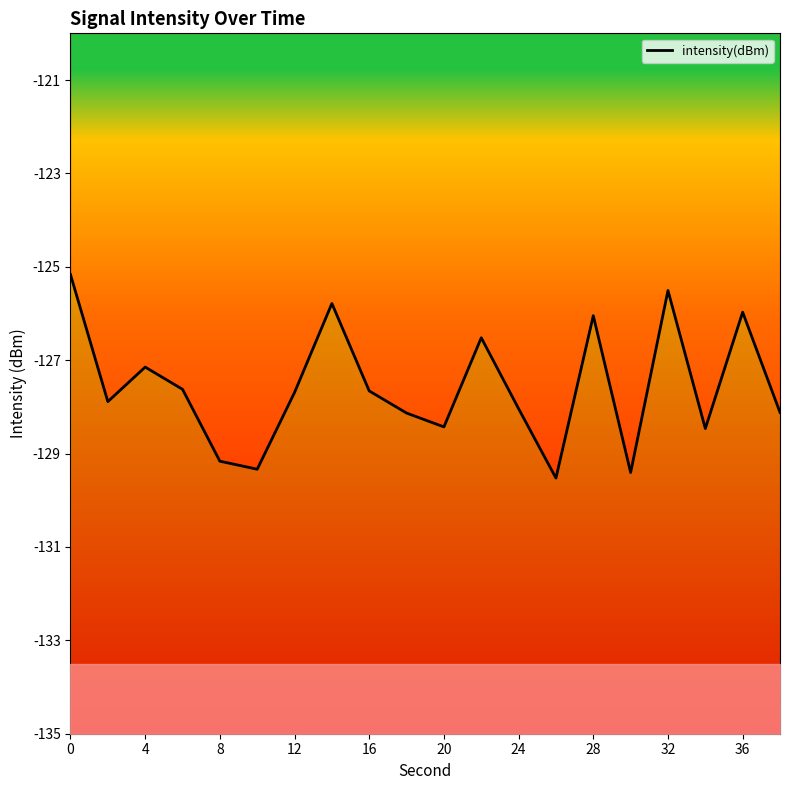

True or false: there are more than 1 points higher than both neighbors.

True